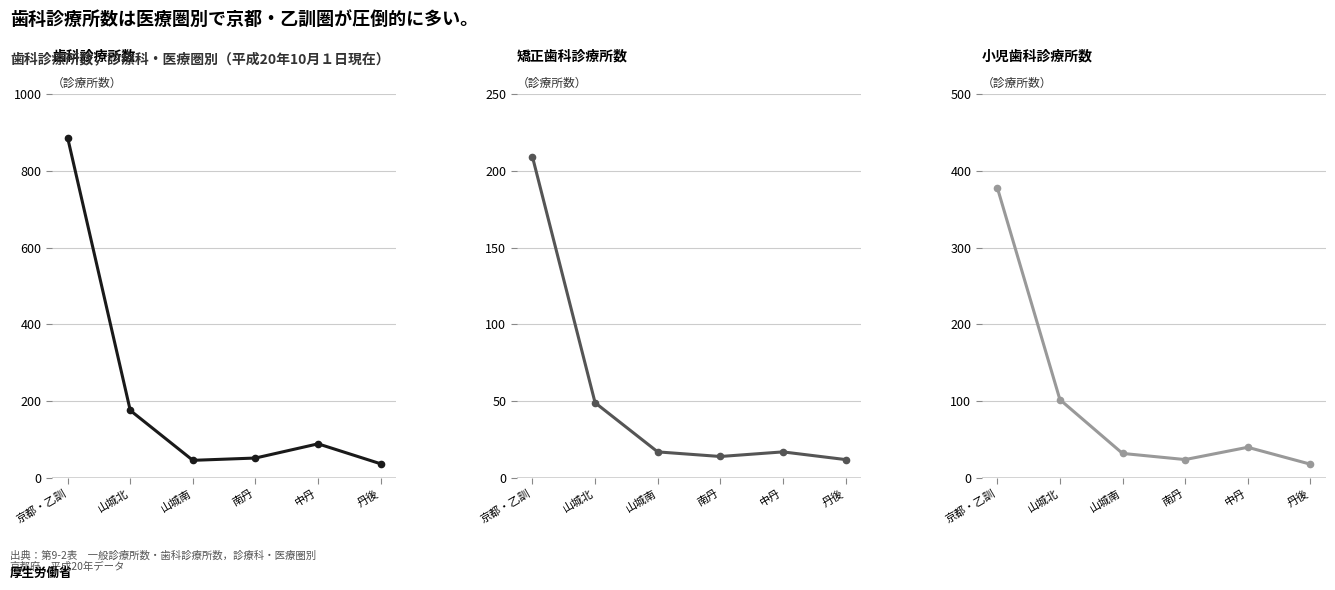

Reading right to left, transcribe all the data shown in this chart.

歯科: 丹後=37	中丹=89	南丹=52	山城南=46	山城北=176	京都・乙訓=886
矯正歯科: 丹後=12	中丹=17	南丹=14	山城南=17	山城北=49	京都・乙訓=209
小児歯科: 丹後=18	中丹=40	南丹=24	山城南=32	山城北=102	京都・乙訓=378